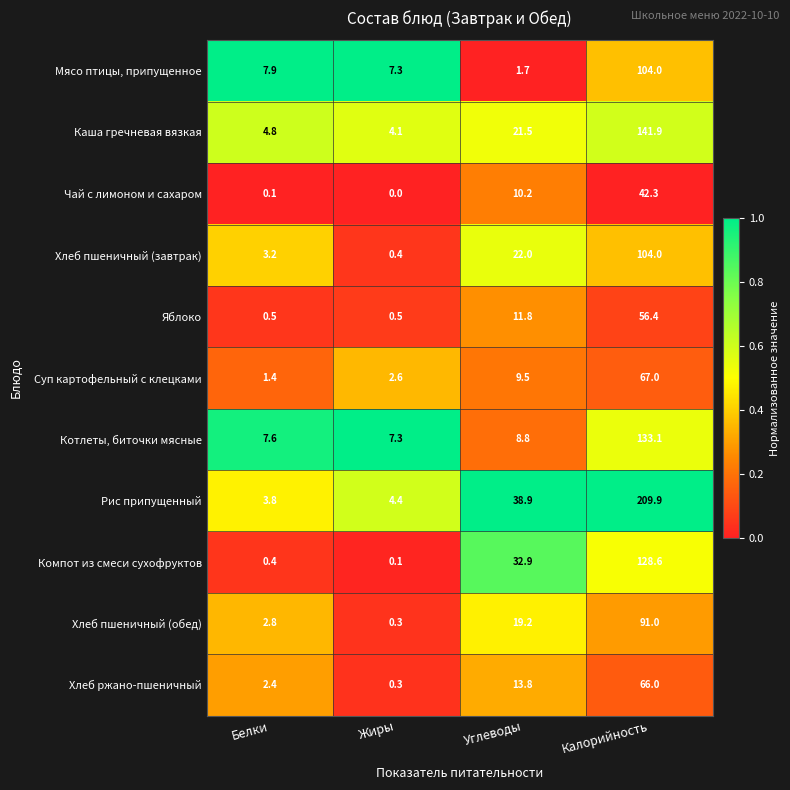

The value of Мясо птицы, припущенное at Жиры is 7.3. True or false?

True